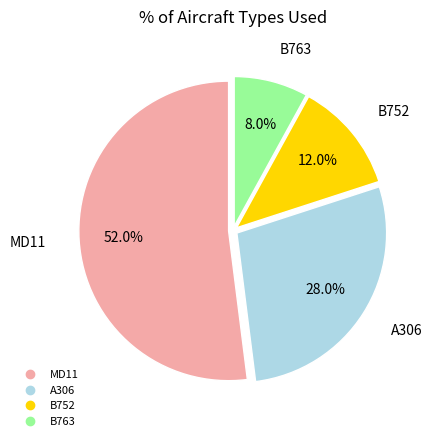

To the nearest percent, what portion does A306 represent?

28%